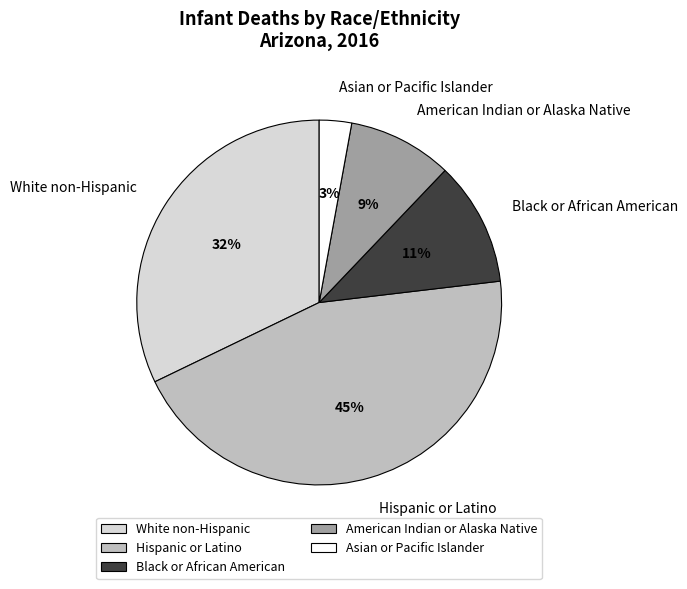

How many segments does this pie chart have?

5